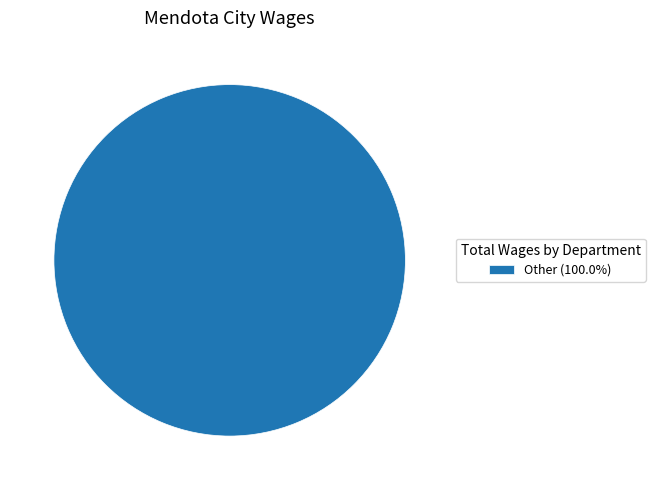

Does Other (100.0%) represent more than half of the total?

Yes